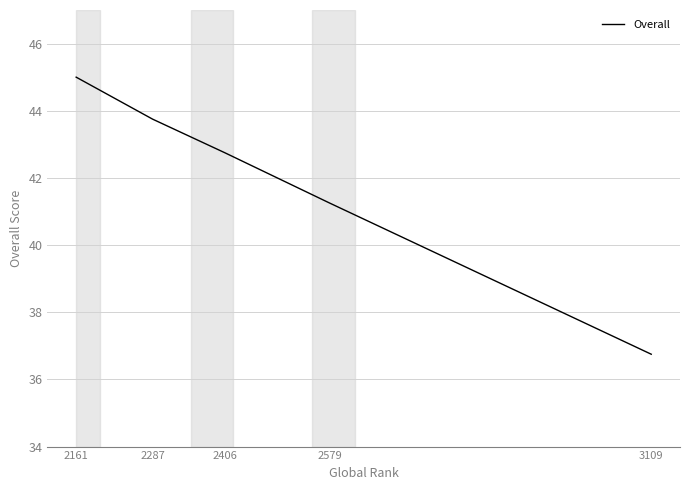

True or false: there are more than 2 points higher than both neighbors.

False